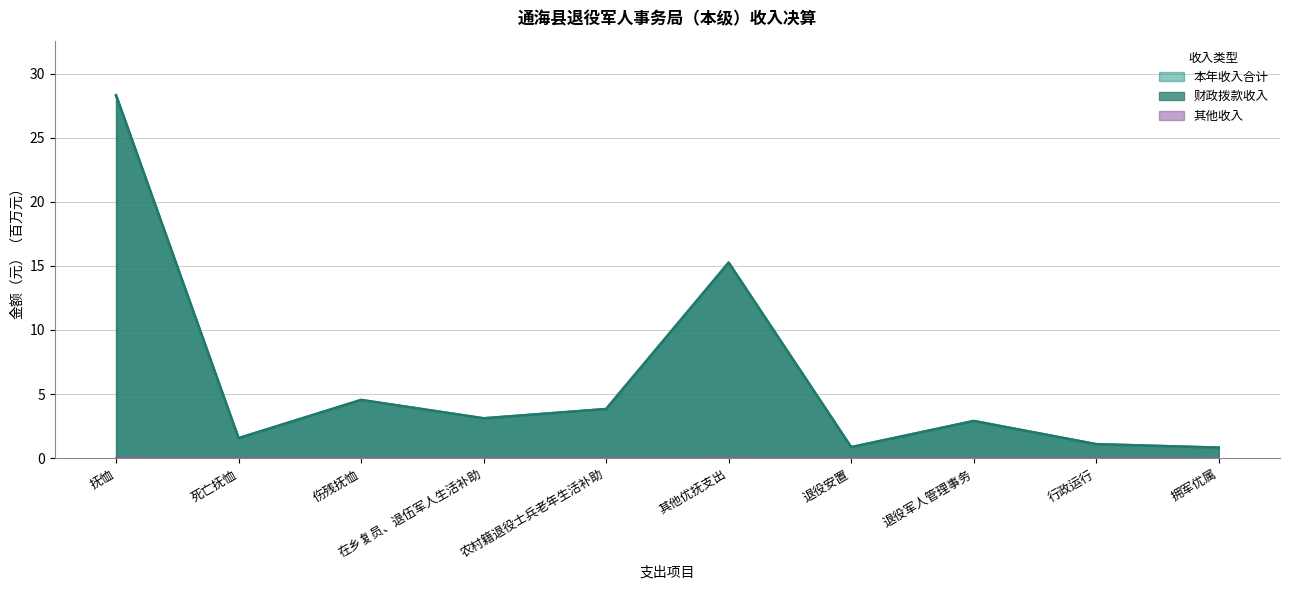

The 本年收入合计 series shows 5.3 at 在乡复员、退伍军人生活补助. True or false?

False